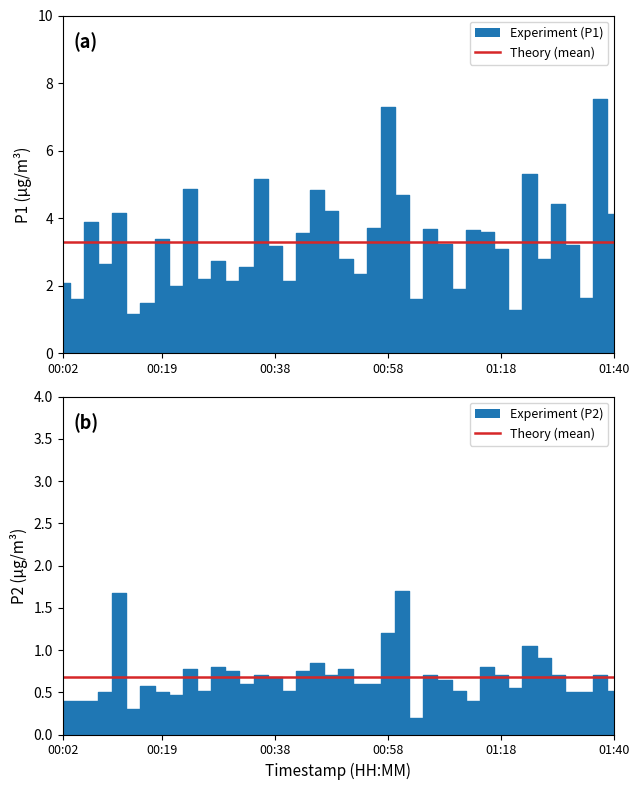

What is the sum of the Mean P1 values at 35 and 01:40?

6.6